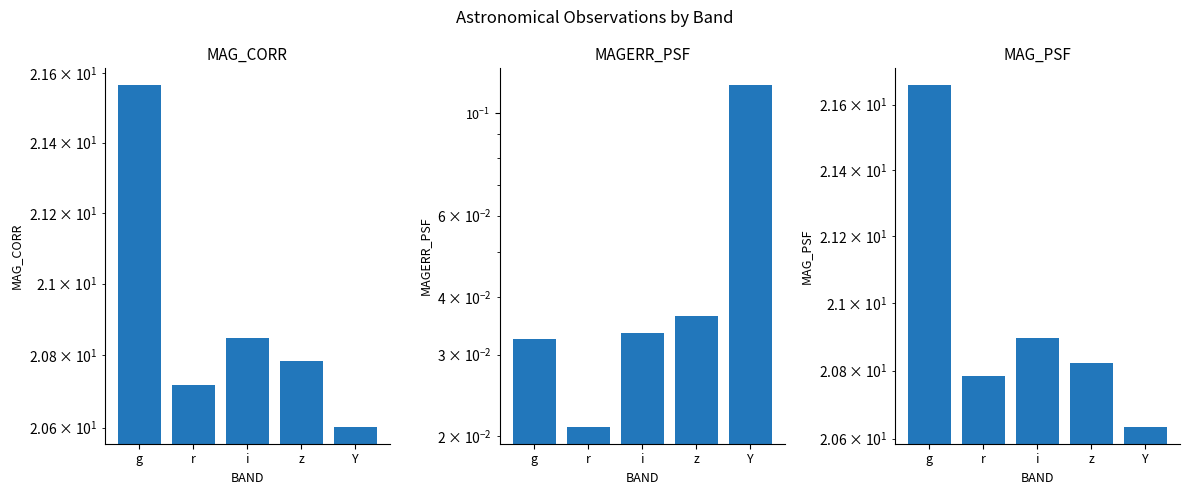

Which series has the widest spread of values?

MAG_PSF